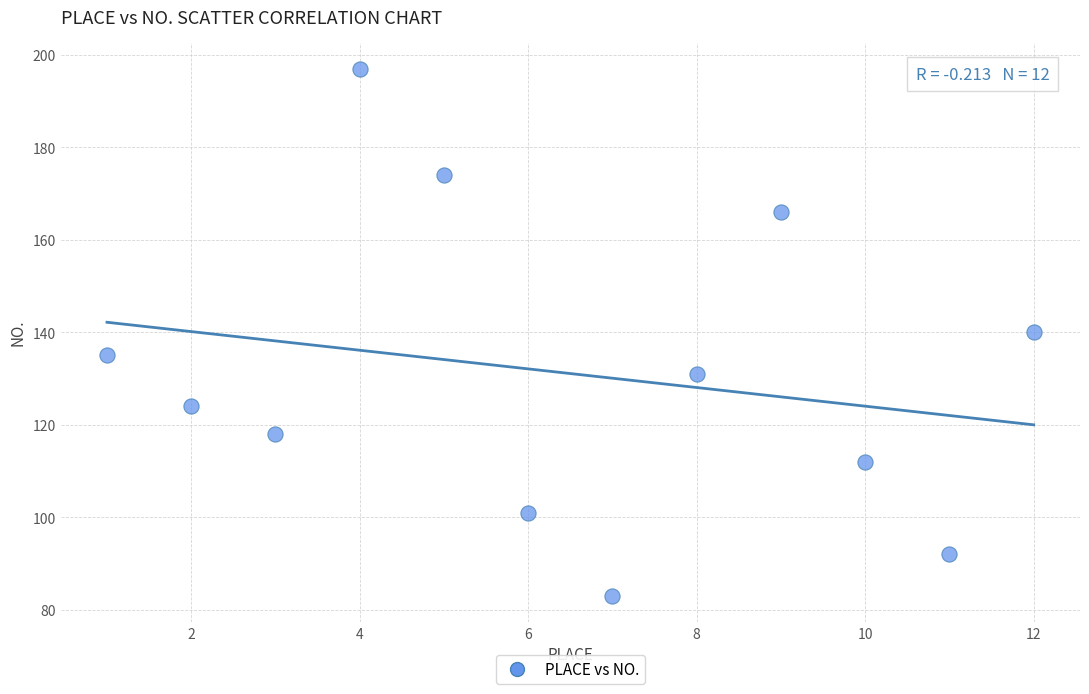

What is the average Y value?

131